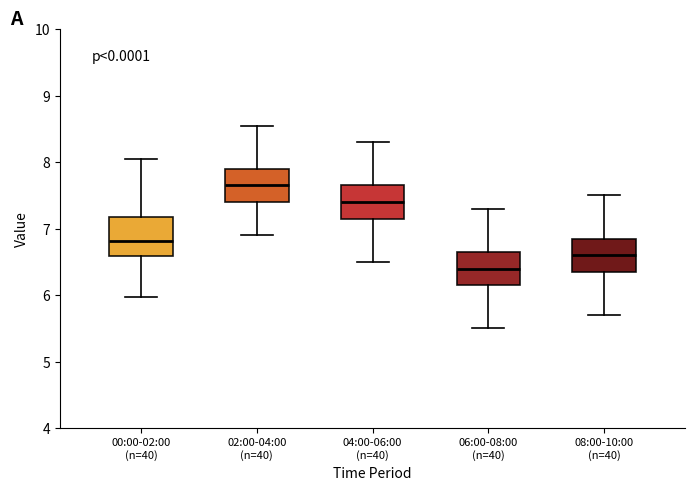

Reading left to right, read every box against the y-axis: the position of its median line, the range the box covers, and the ends of its whiskers. The values are not printed on the chart, so give them approximately, as read against the axis.

00:00-02:00 (n=40): median 6.8, box 6.6 to 7.2, whiskers 6.0 to 8.1
02:00-04:00 (n=40): median 7.7, box 7.4 to 7.9, whiskers 6.9 to 8.6
04:00-06:00 (n=40): median 7.4, box 7.2 to 7.7, whiskers 6.5 to 8.3
06:00-08:00 (n=40): median 6.4, box 6.2 to 6.7, whiskers 5.5 to 7.3
08:00-10:00 (n=40): median 6.6, box 6.4 to 6.9, whiskers 5.7 to 7.5